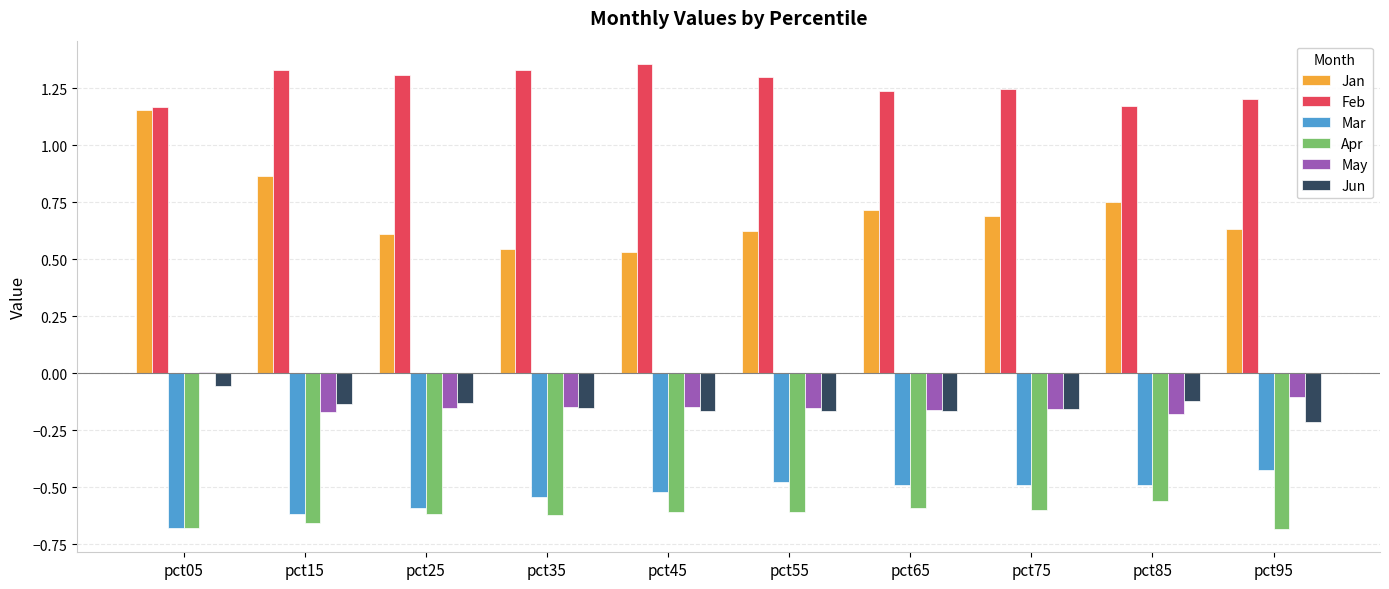

The Feb series shows 2.1 at pct75. True or false?

False